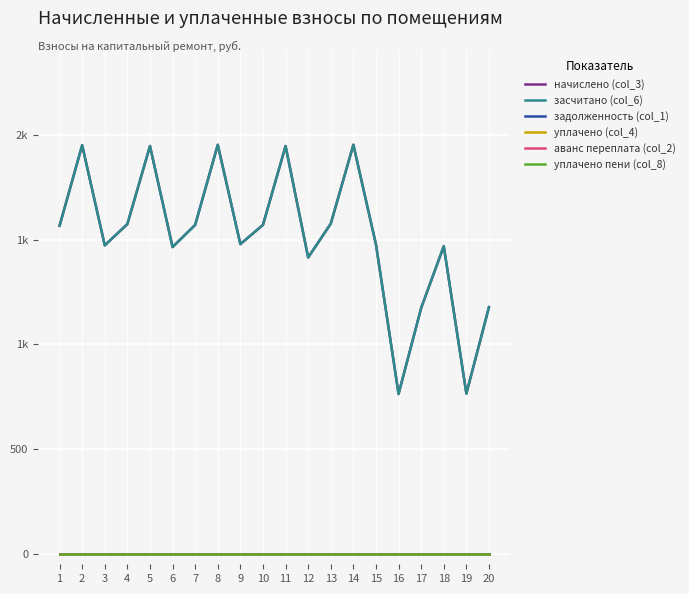

Does the chart have visible grid lines?

Yes